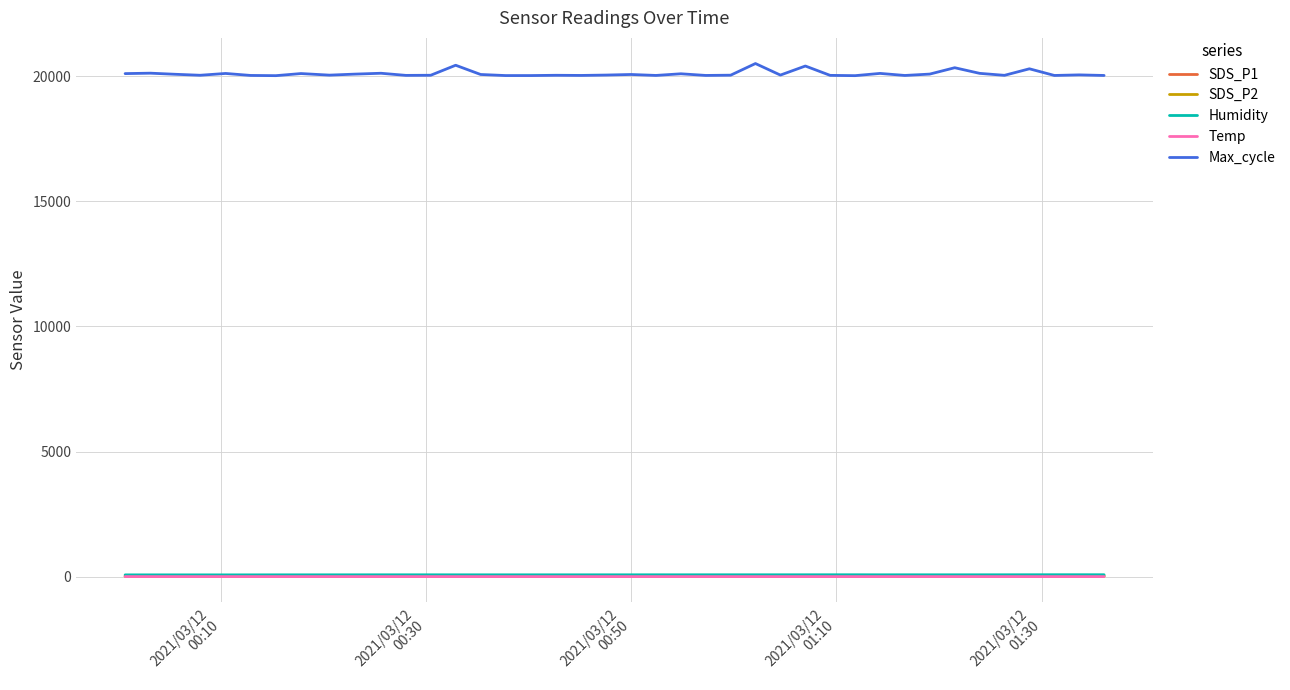

What is the difference between the maximum and minimum values in the Humidity series?

6.2